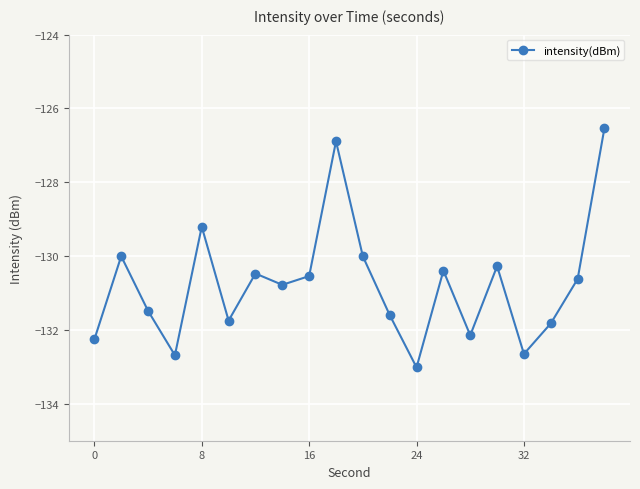

True or false: the data has more than 1 interior local peaks.

True